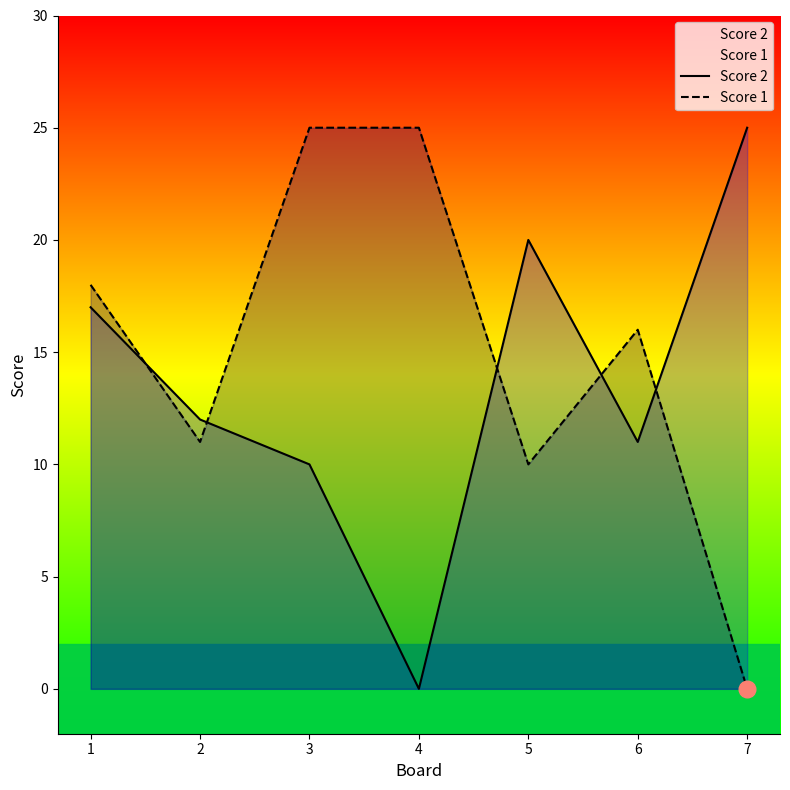

True or false: Score 2 has more than 1 interior local peaks.

False